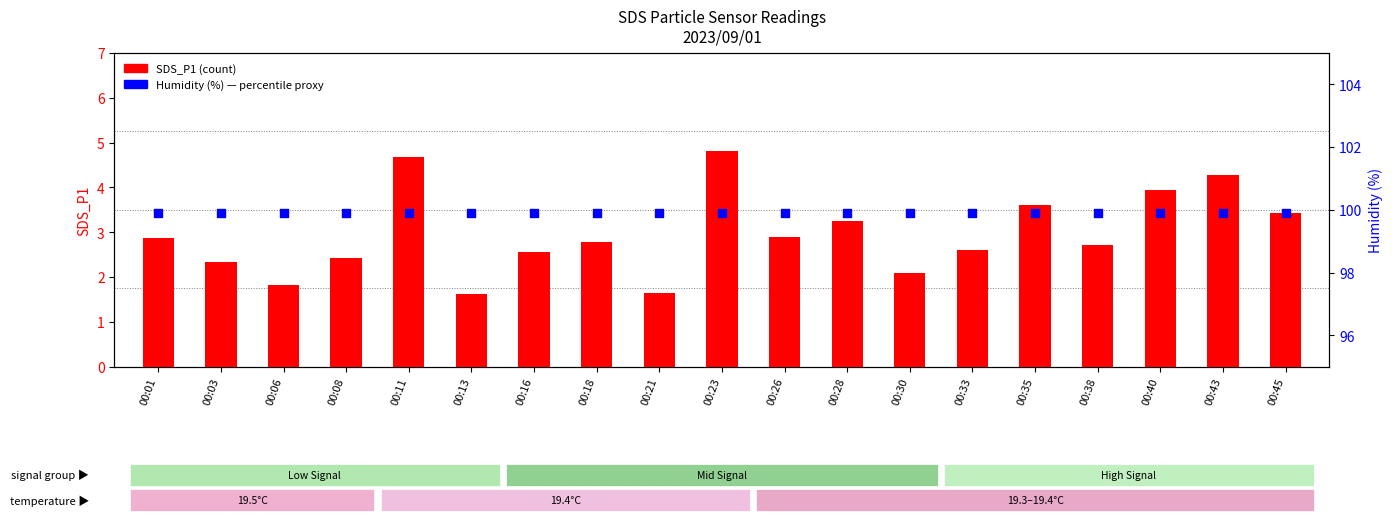

Which series contains the highest Y value?

Humidity (%)